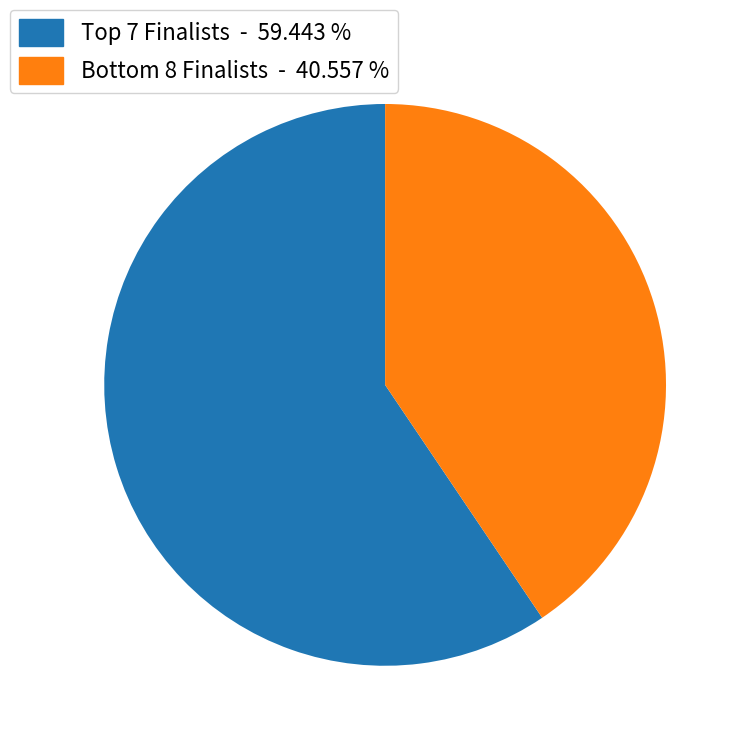

How many slices are in this pie chart?

2